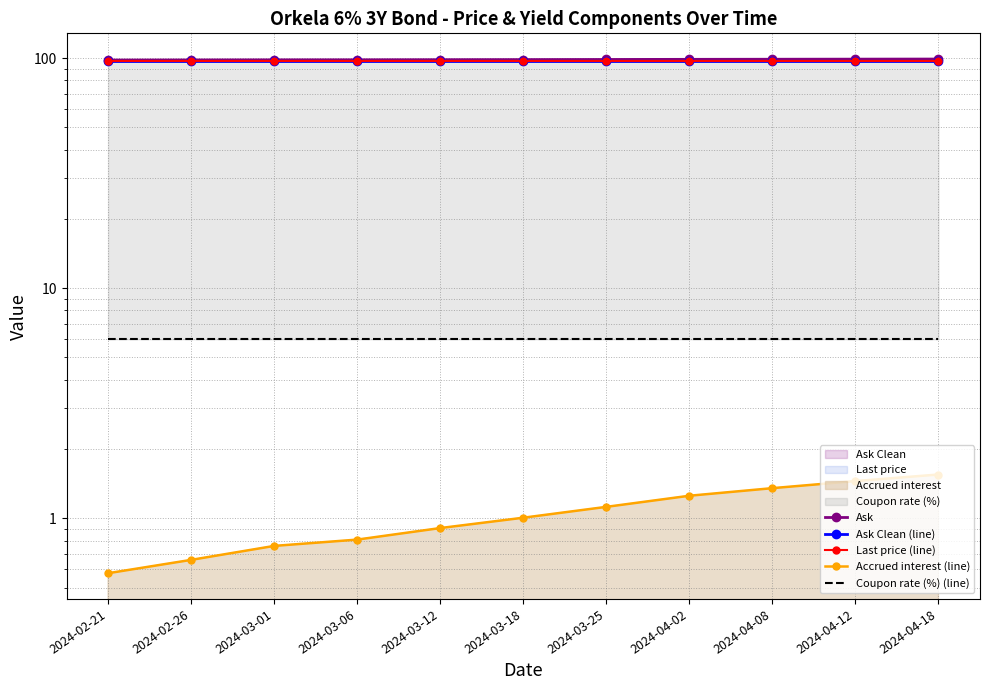

What is the label of the 8th point from the right?

2024-03-06